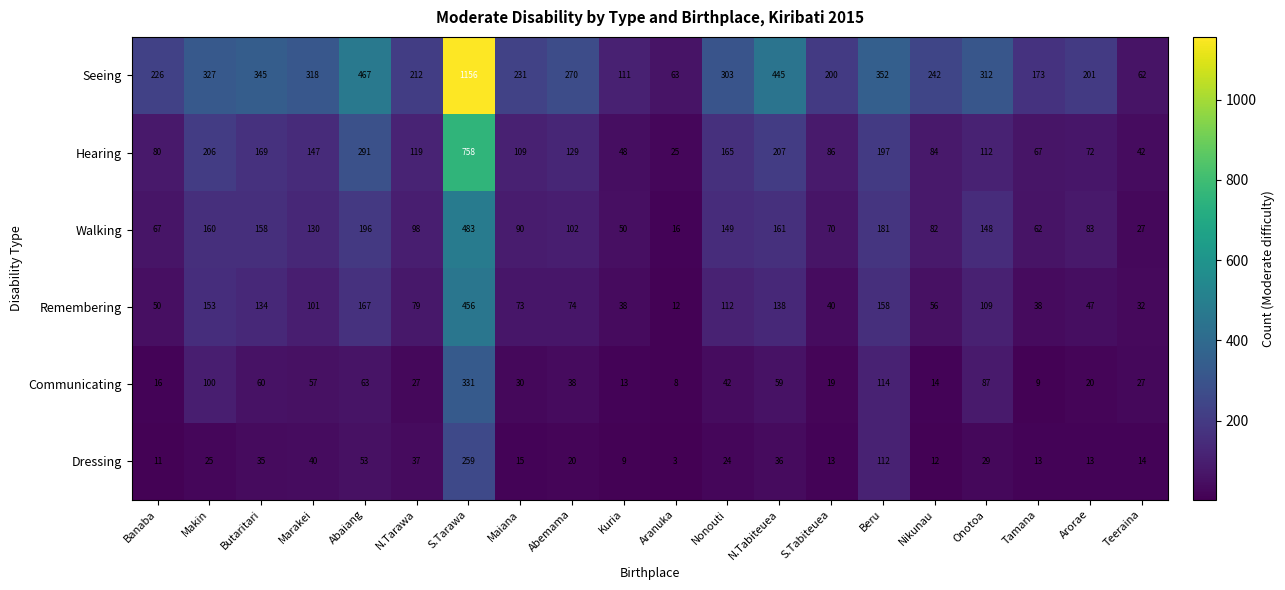

What is the minimum value for Dressing?

3